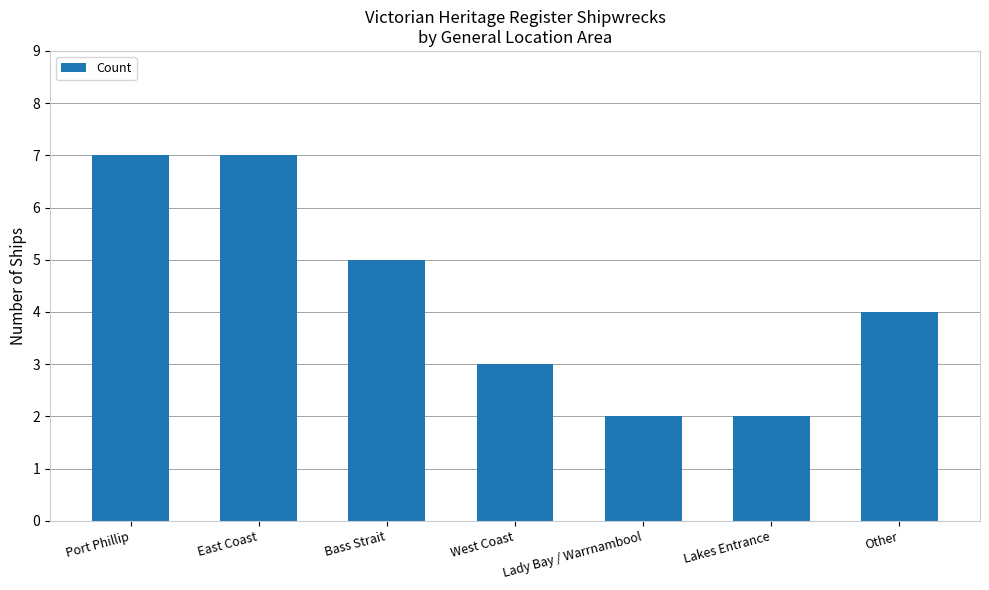

What is the greatest value displayed?

7